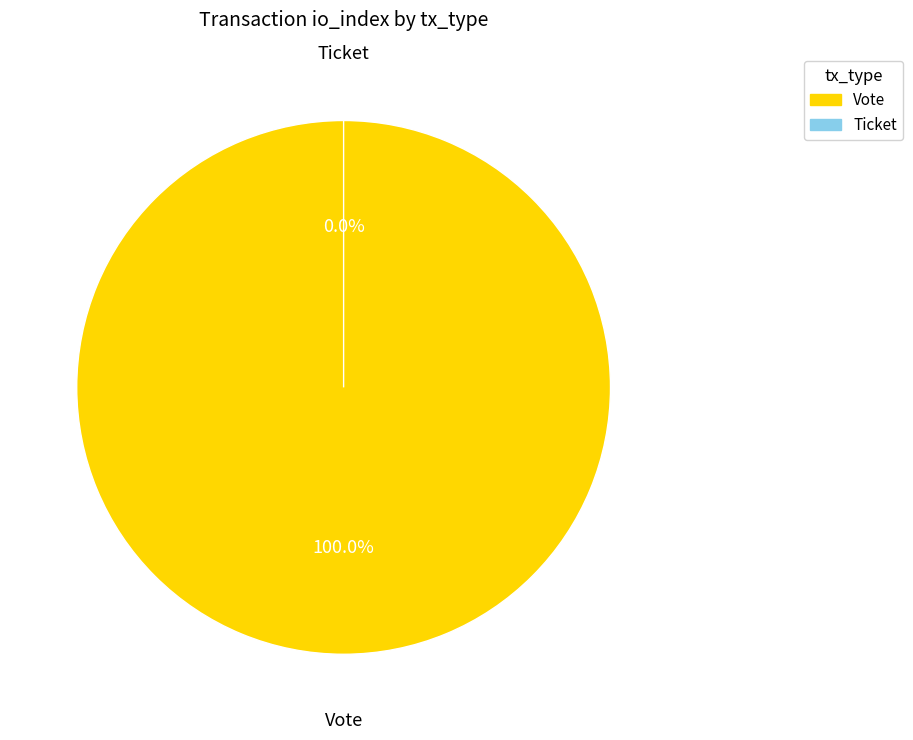

Which category has the biggest portion of the pie?

Vote